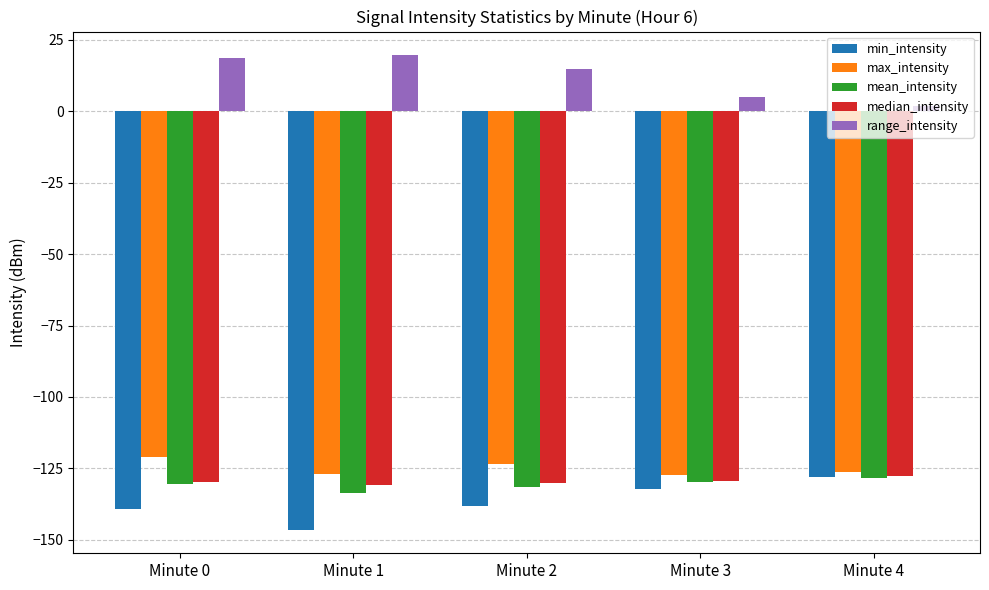

What is the difference between the highest and lowest values at Minute 1?

166.0